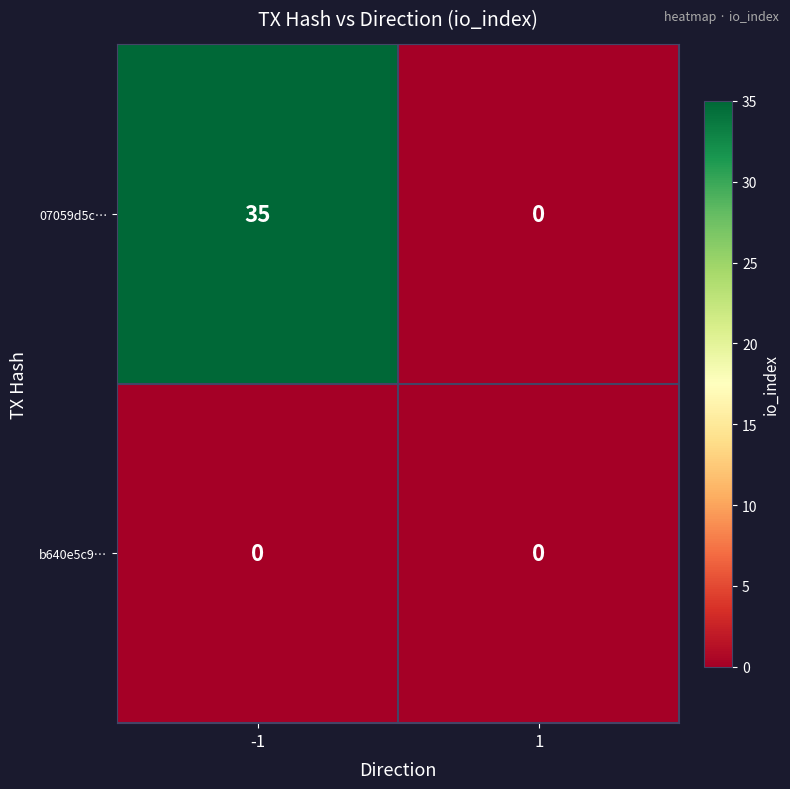

The 07059d5c… series shows -17 at 1. True or false?

False